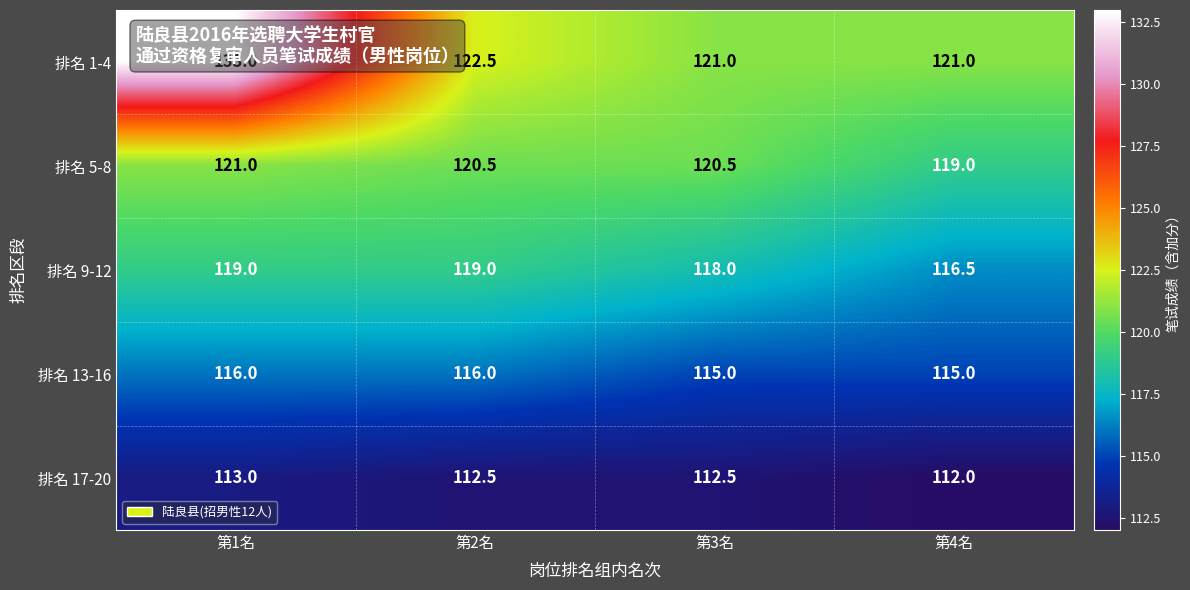

Which series has the widest spread of values?

排名 1-4